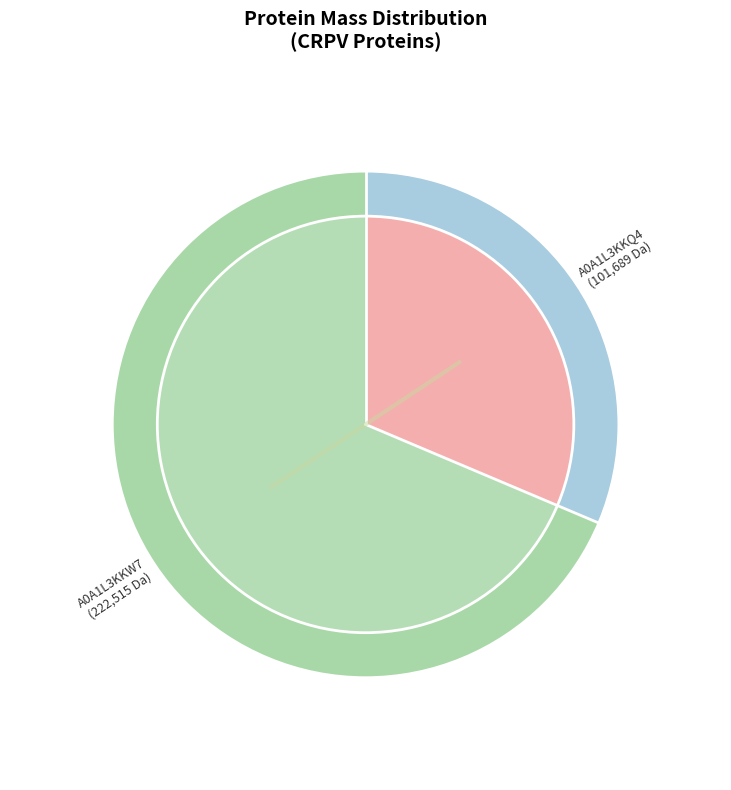

Which has a higher value, tr|A0A1L3KKQ4|A0A1L3KKQ4_9VIRU or tr|A0A1L3KKW7|A0A1L3KKW7_9VIRU?

tr|A0A1L3KKW7|A0A1L3KKW7_9VIRU